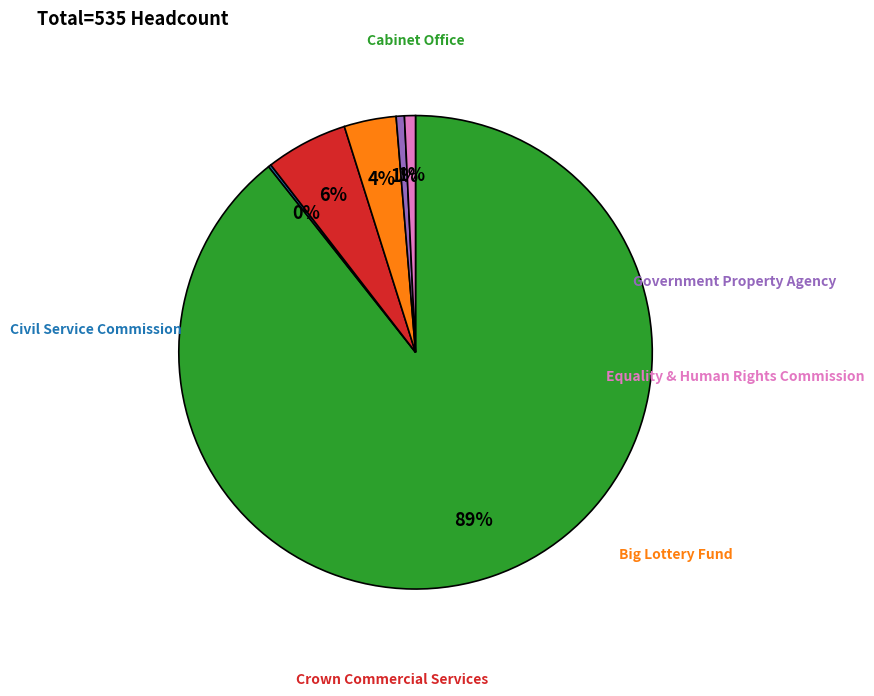

True or false: Civil Service Commission accounts for 0% of the total.

True